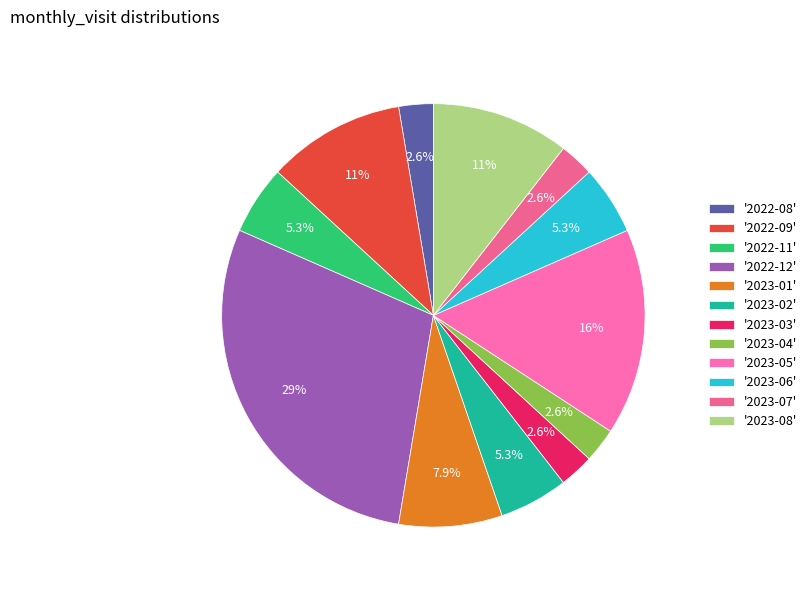

How many slices are in this pie chart?

12